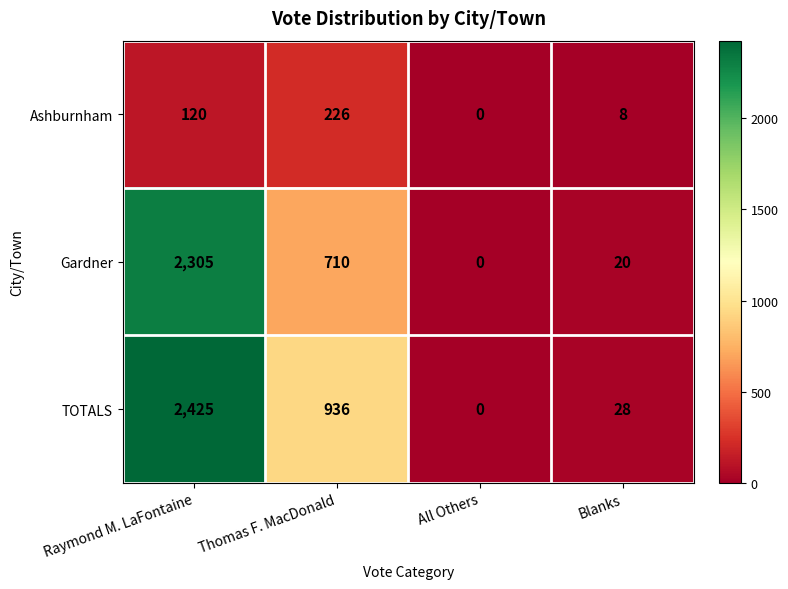

At which category is the sum across all series the highest?

Raymond M. LaFontaine